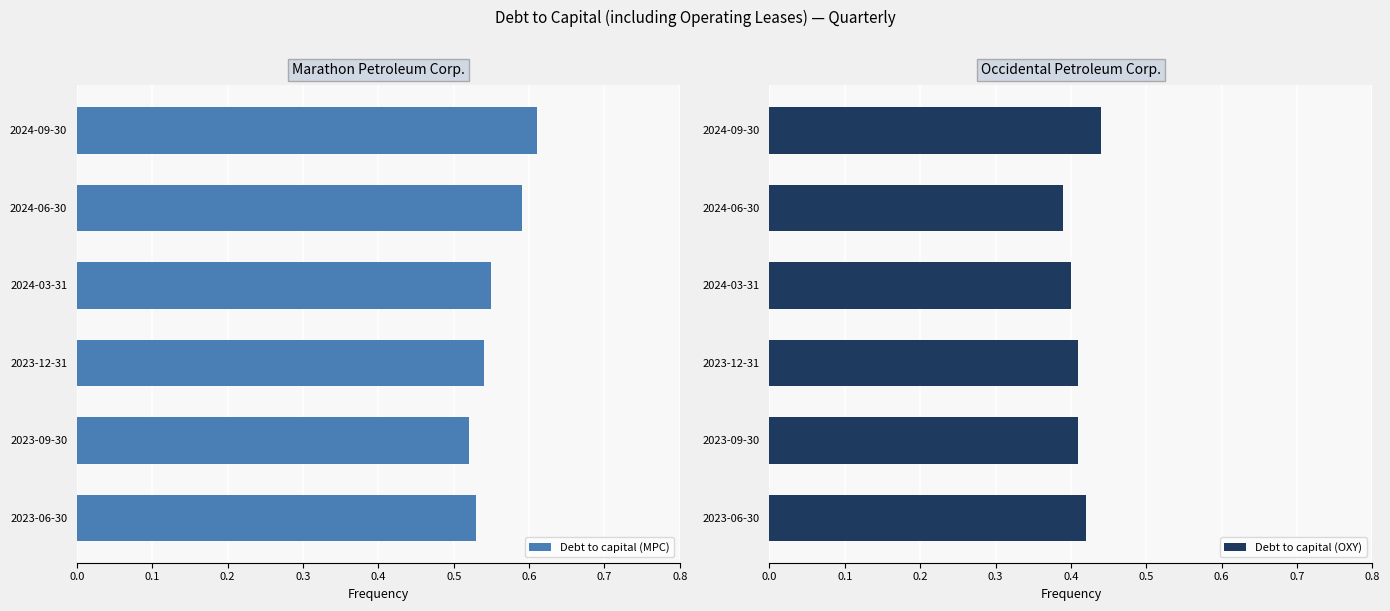

Which category has the highest value in the Debt to capital (MPC) series?

2024-09-30